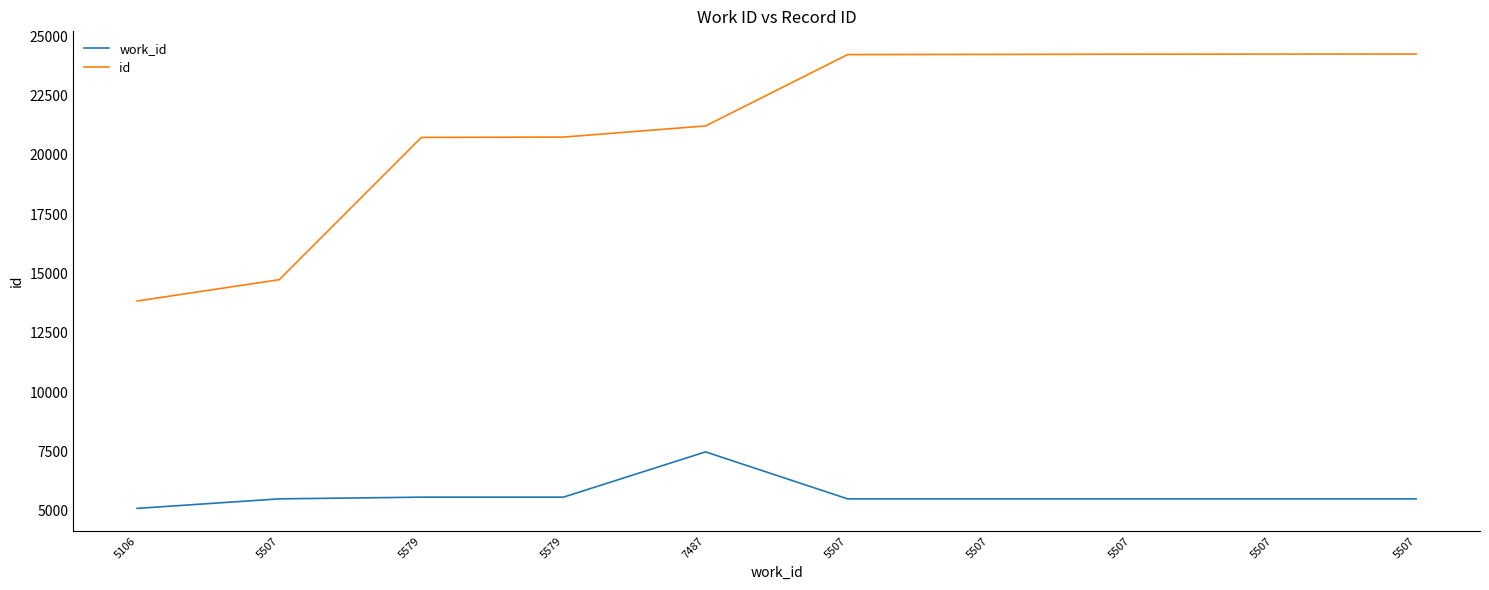

Which series has the widest spread of values?

id